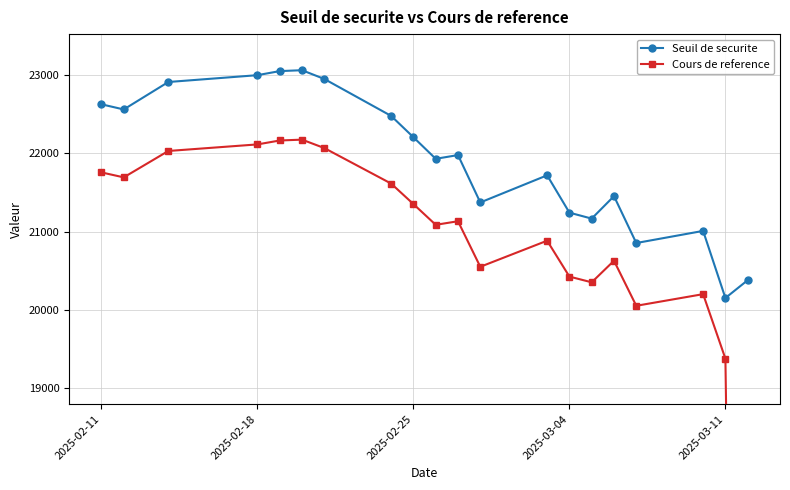

The value of Seuil de securite at 2025-02-18 is 30457.0. True or false?

False